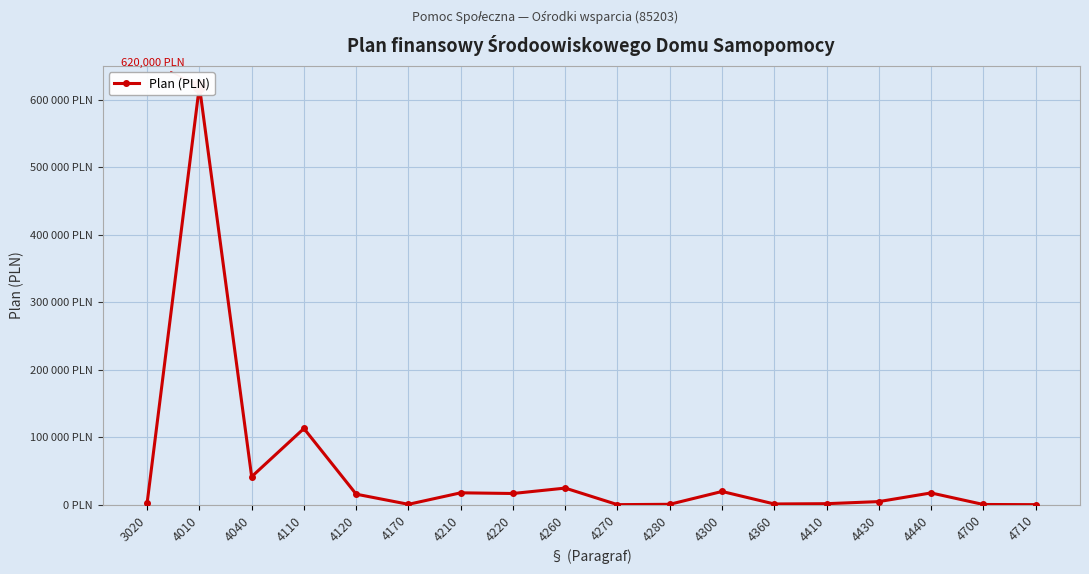

Reading left to right, list all the values displayed in this chart.

3000	620000	41883	113200	15997	1000	18000	17000	25000	500	1000	20000	1500	1928	5000	17838	734	500